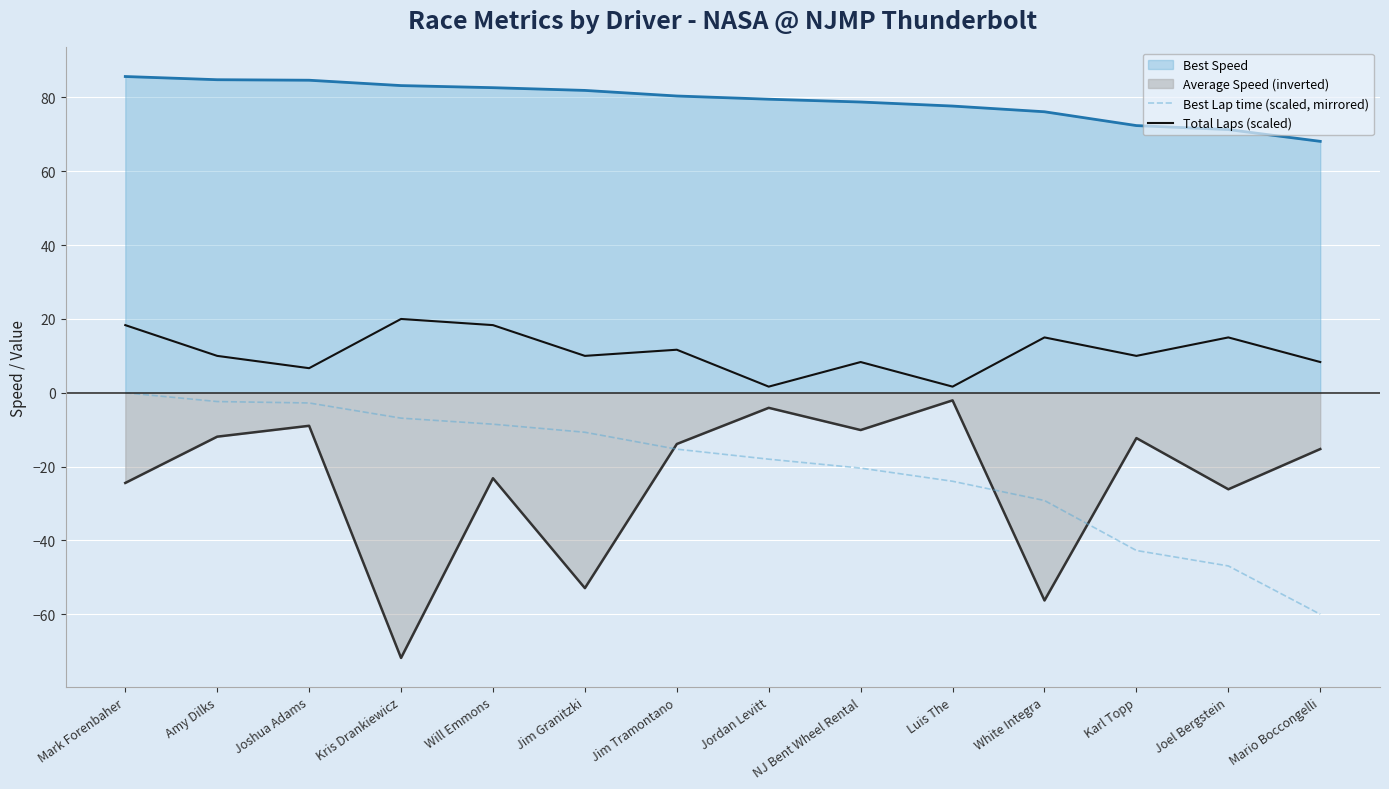

Which series has the largest total across all categories?

Best Speed